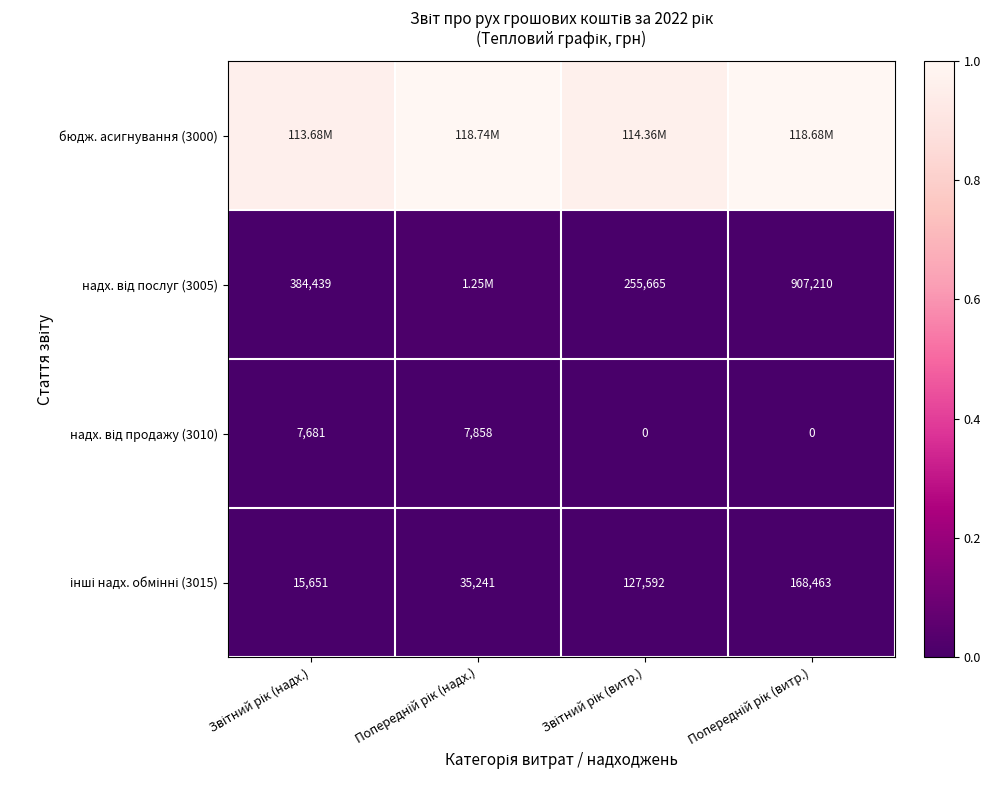

Count the number of data series in this chart.

4